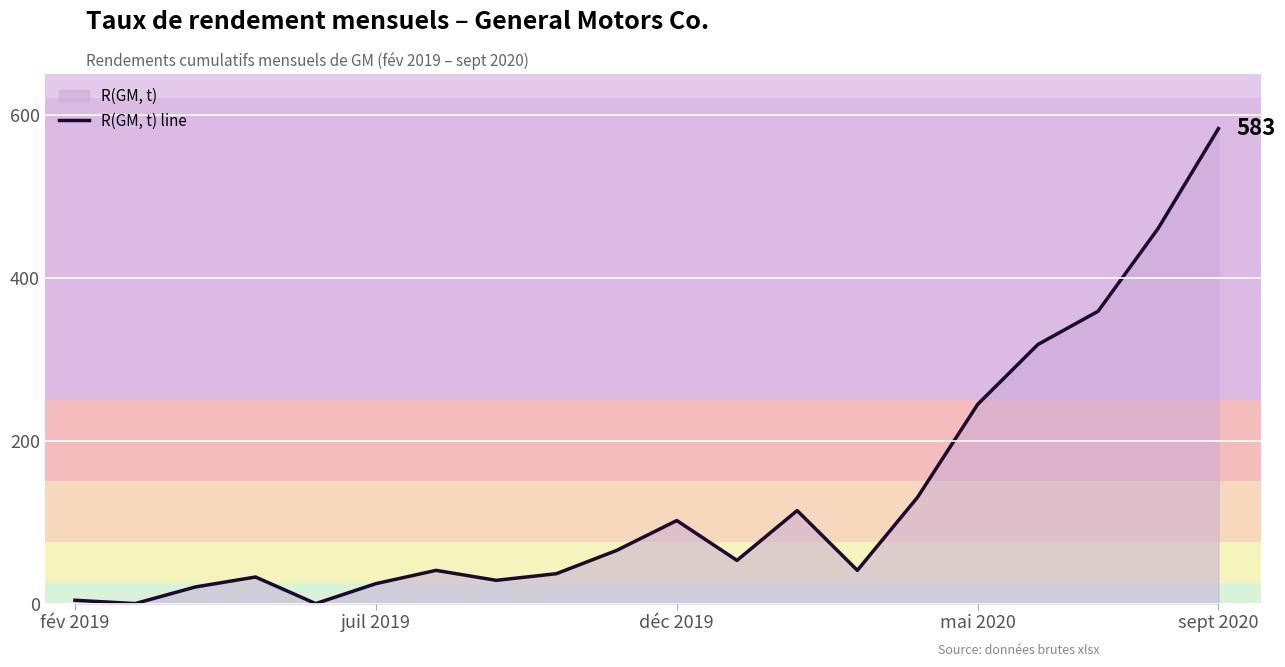

What is the greatest value displayed?

583.0